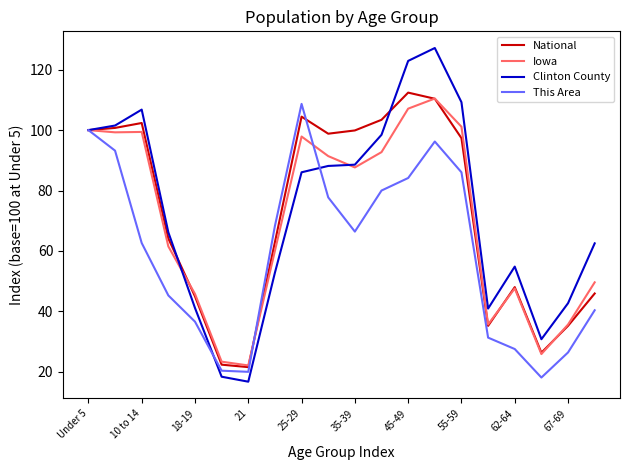

What is the sum of all Iowa values?

1394.3